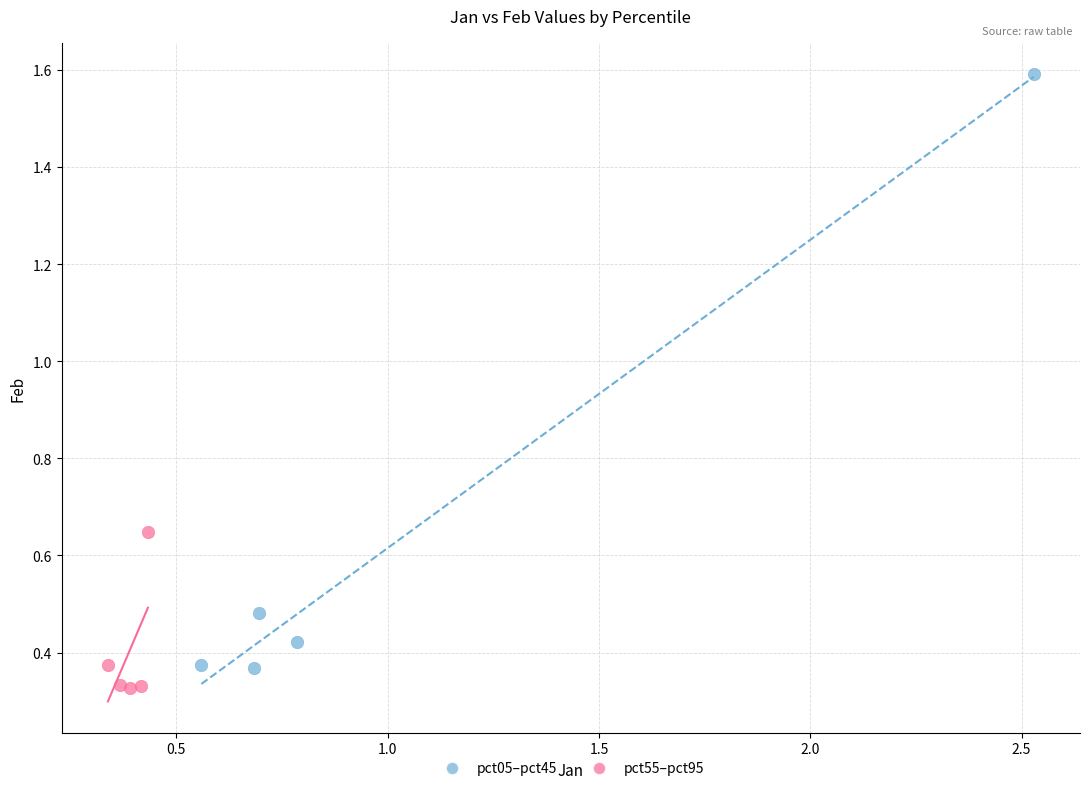

Which series has the widest spread of Y values?

pct05–pct45